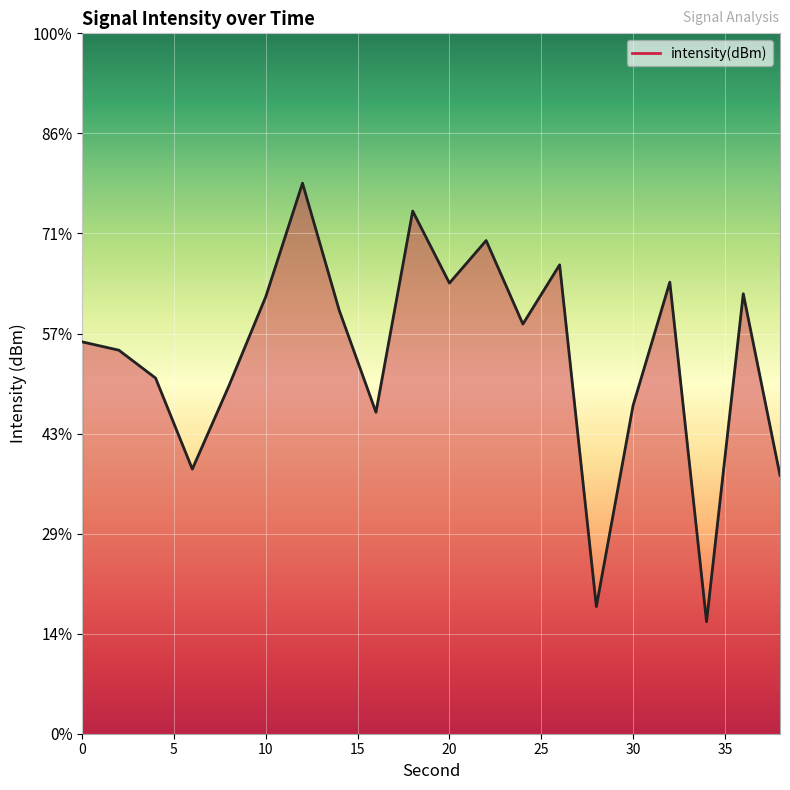

Reading left to right, extract all data points from this chart.

-120.4	-120.8	-122.2	-126.8	-122.6	-118.2	-112.5	-118.8	-123.9	-113.9	-117.5	-115.4	-119.5	-116.6	-133.6	-123.6	-117.4	-134.4	-118.0	-127.1